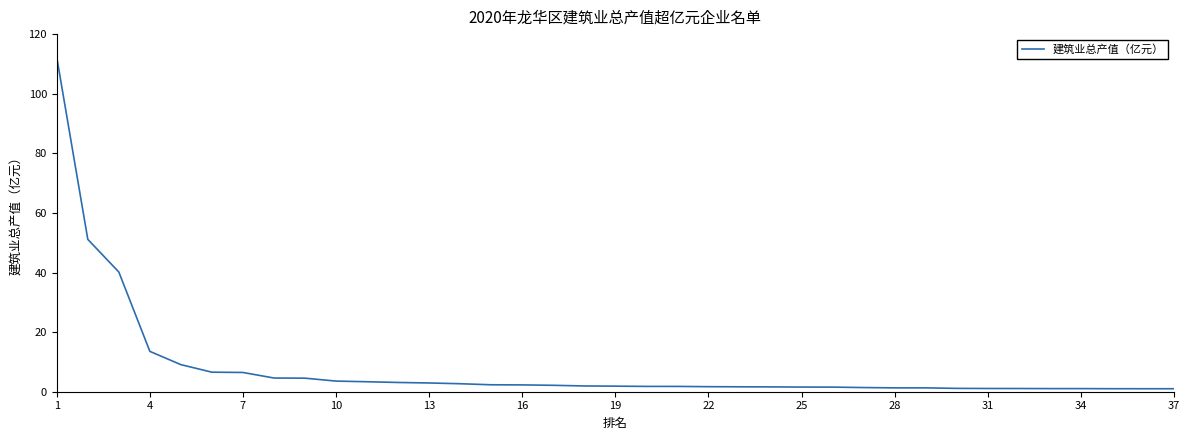

What is the difference between the maximum and minimum values?

111.2